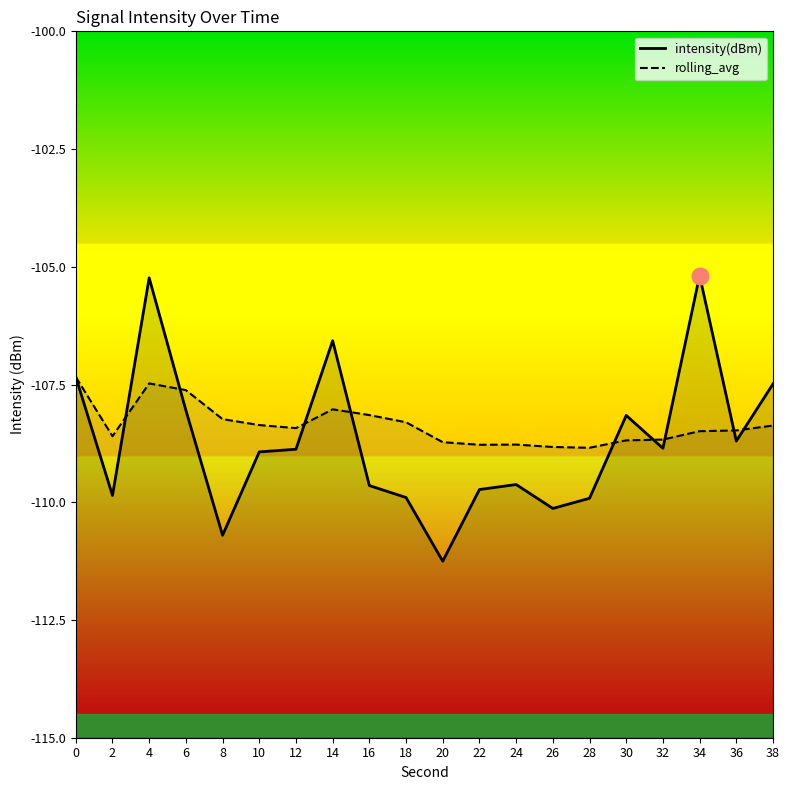

What is the maximum value for rolling_avg?

-107.3